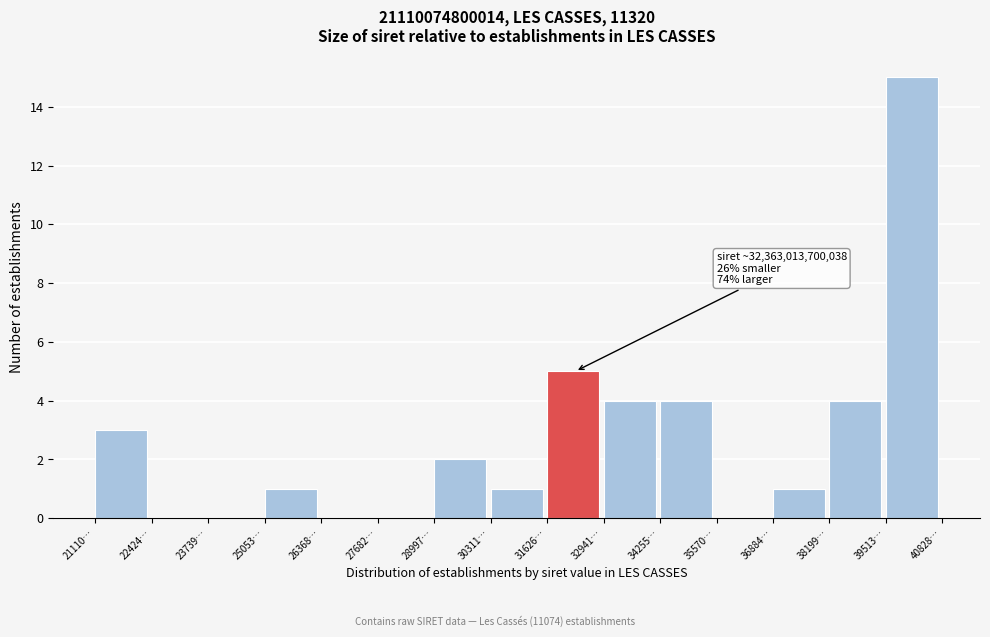

Reading left to right, list all the values displayed in this chart.

21110…=3	22424…=0	23739…=0	25053…=1	26368…=0	27682…=0	28997…=2	30311…=1	31626…=5	32941…=4	34255…=4	35570…=0	36884…=1	38199…=4	39513…=15